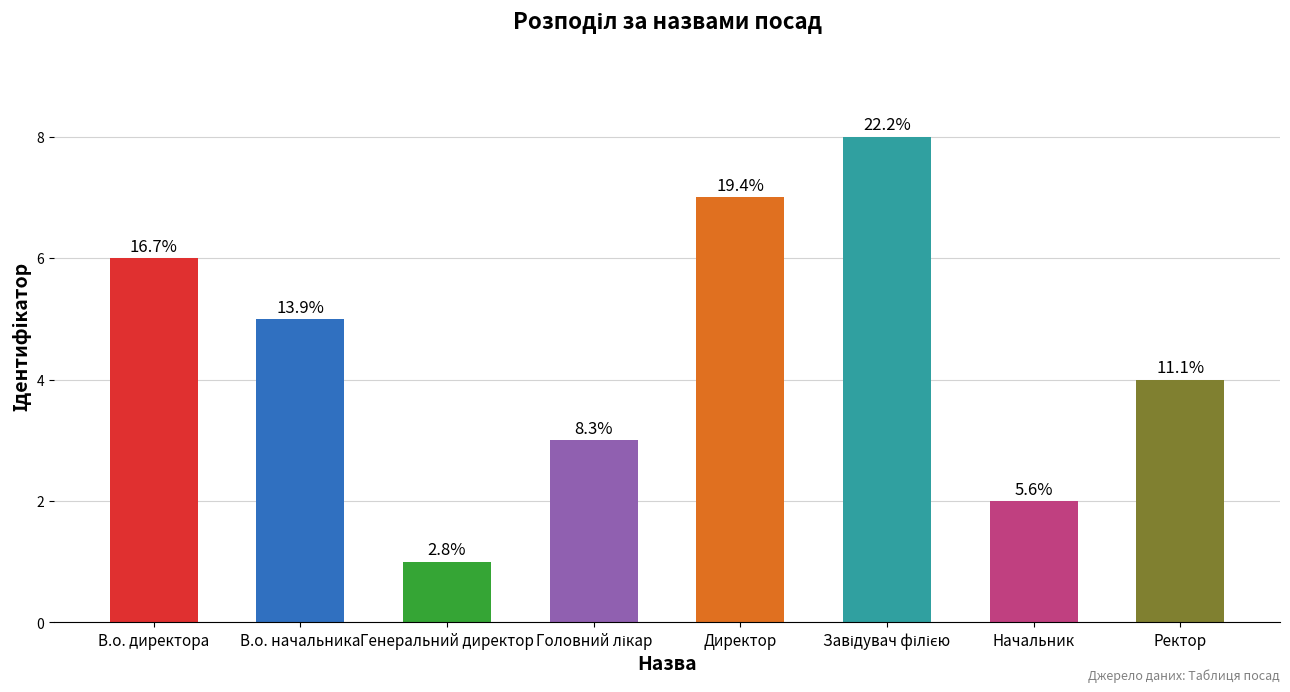

Are the bars horizontal?

No